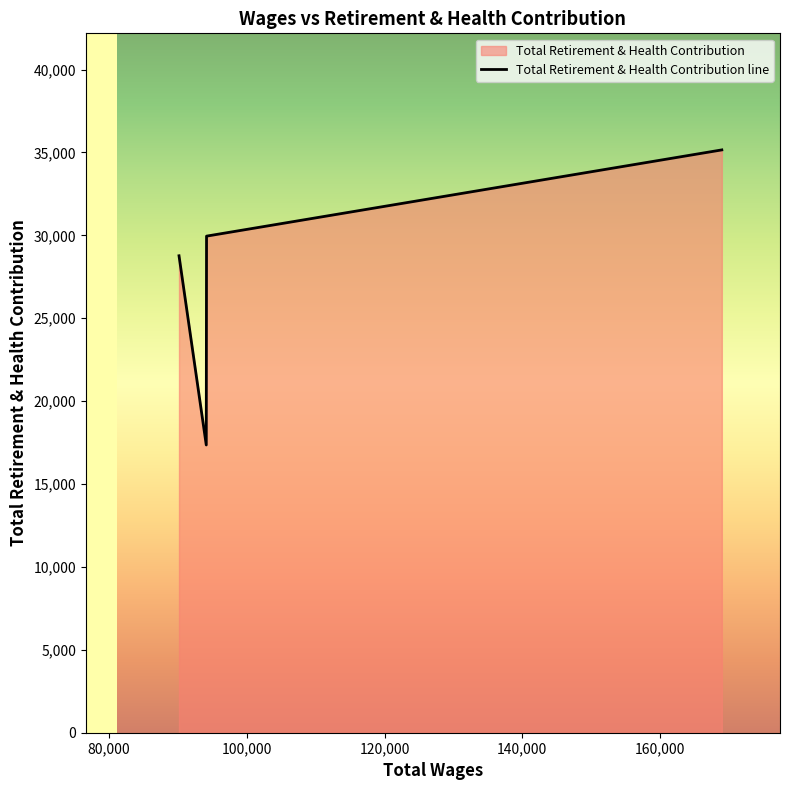

The value at 94144.0 is 29951. True or false?

True